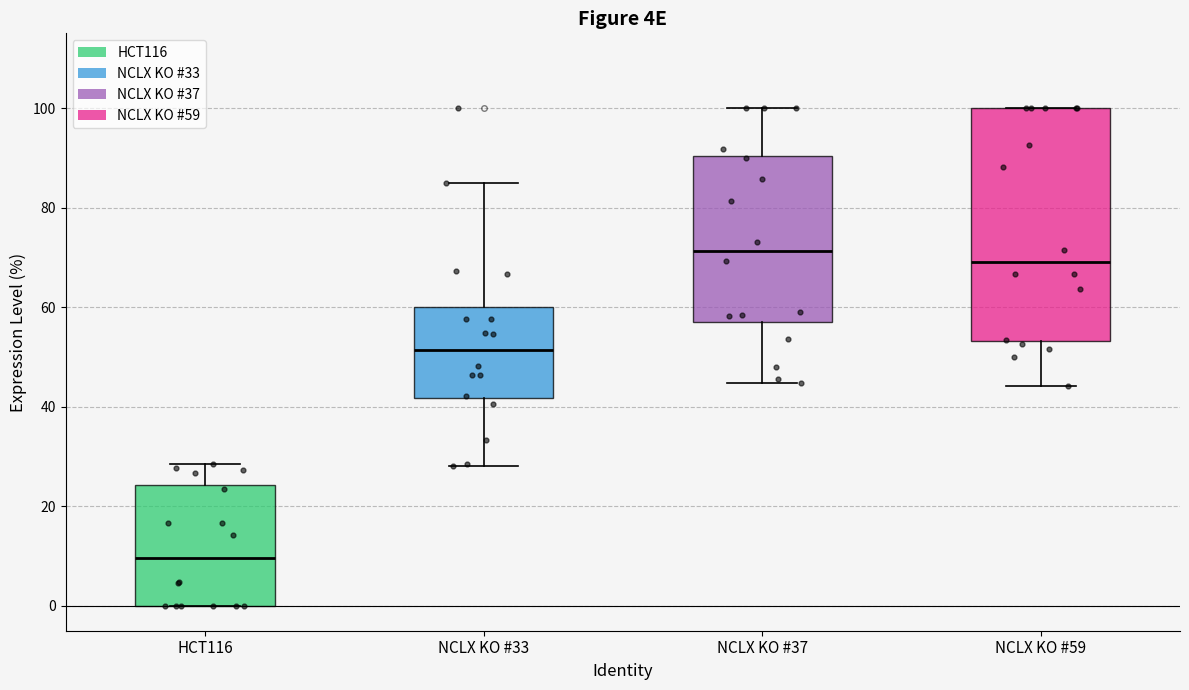

Which box's median line is the highest?

NCLX KO #37